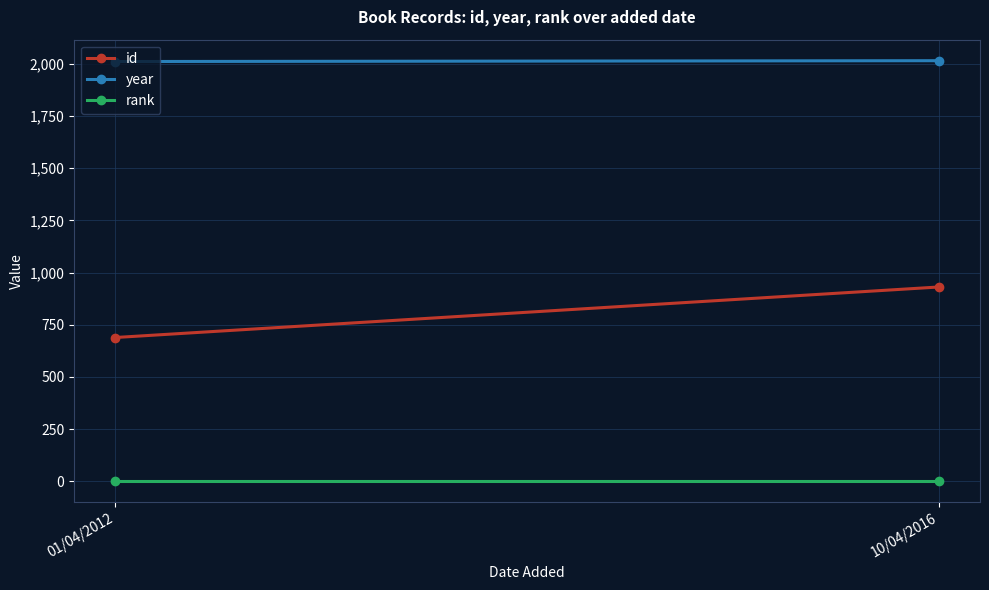

At 01/04/2012, list the series in order from smallest to largest.

rank, id, year